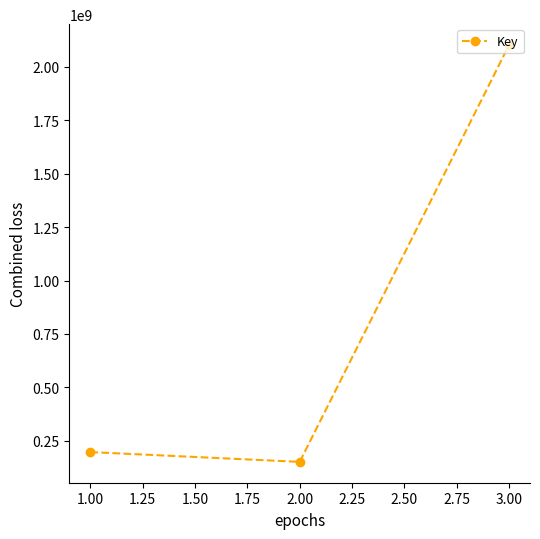

What is the label of the 1st point from the left?

1.00